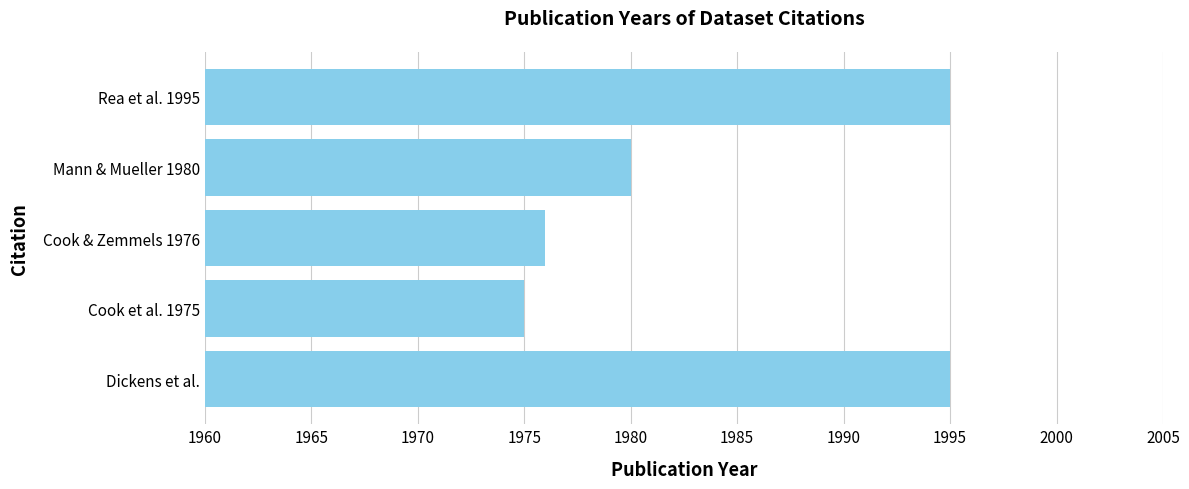

True or false: the data shows 2737 at Rea et al. 1995.

False